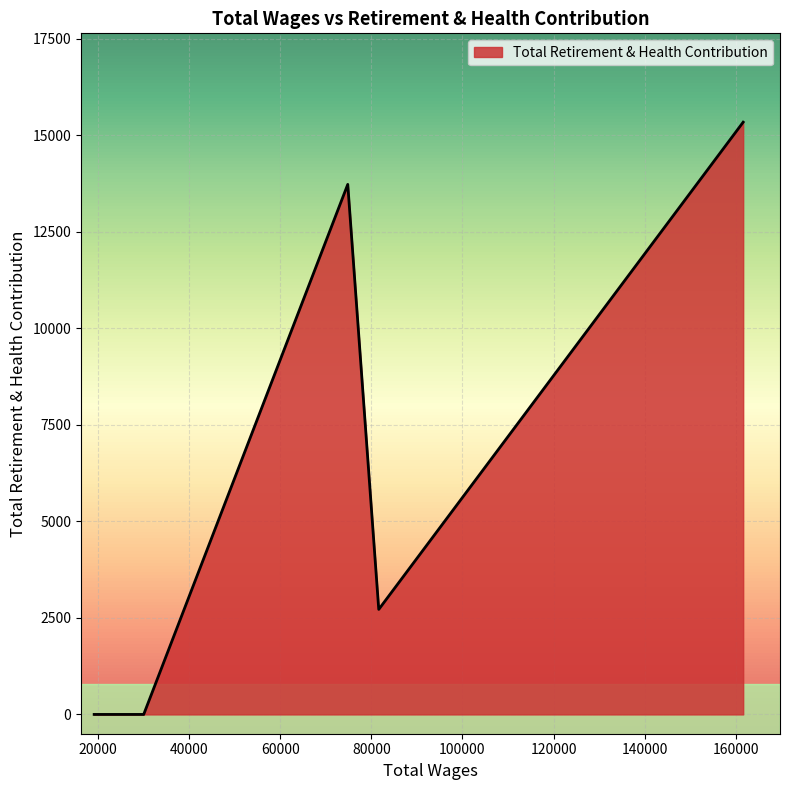

What is the maximum value shown in the chart?

15345